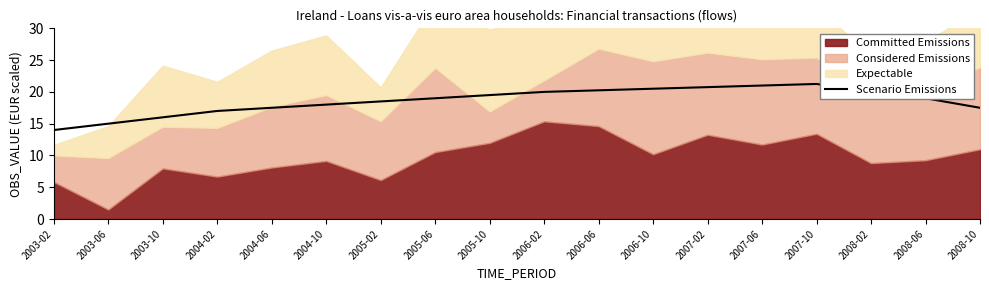

What is the sum of all values?

334.8